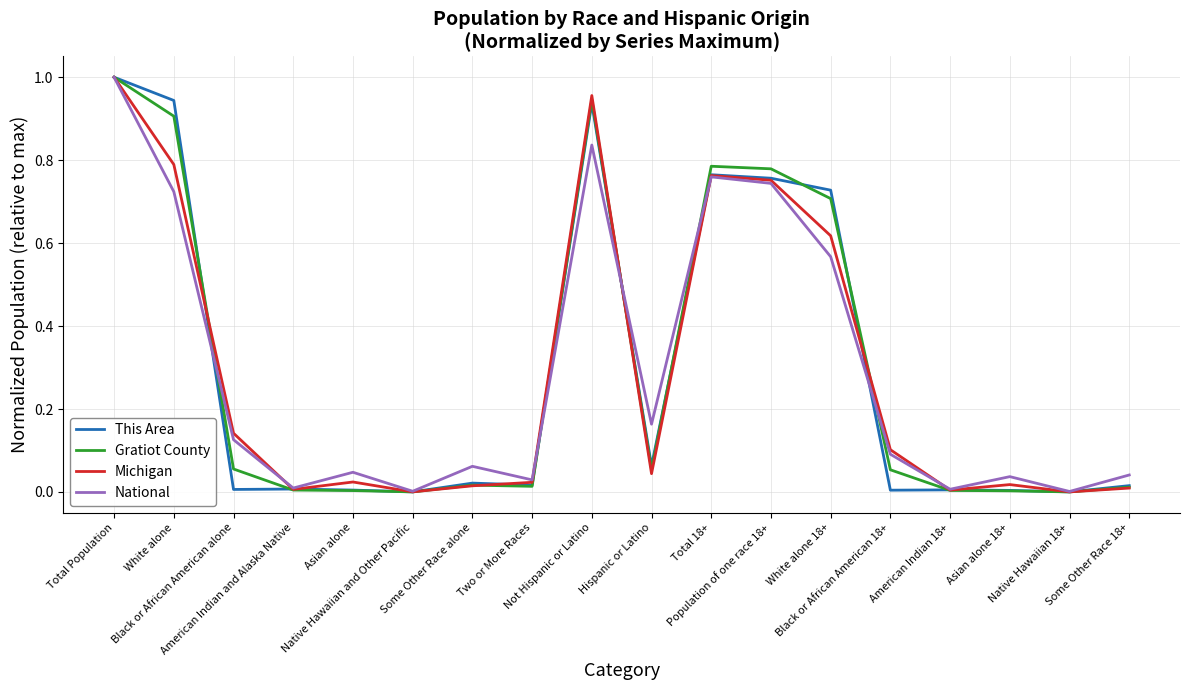

Which series has the largest range (max minus min)?

Gratiot County